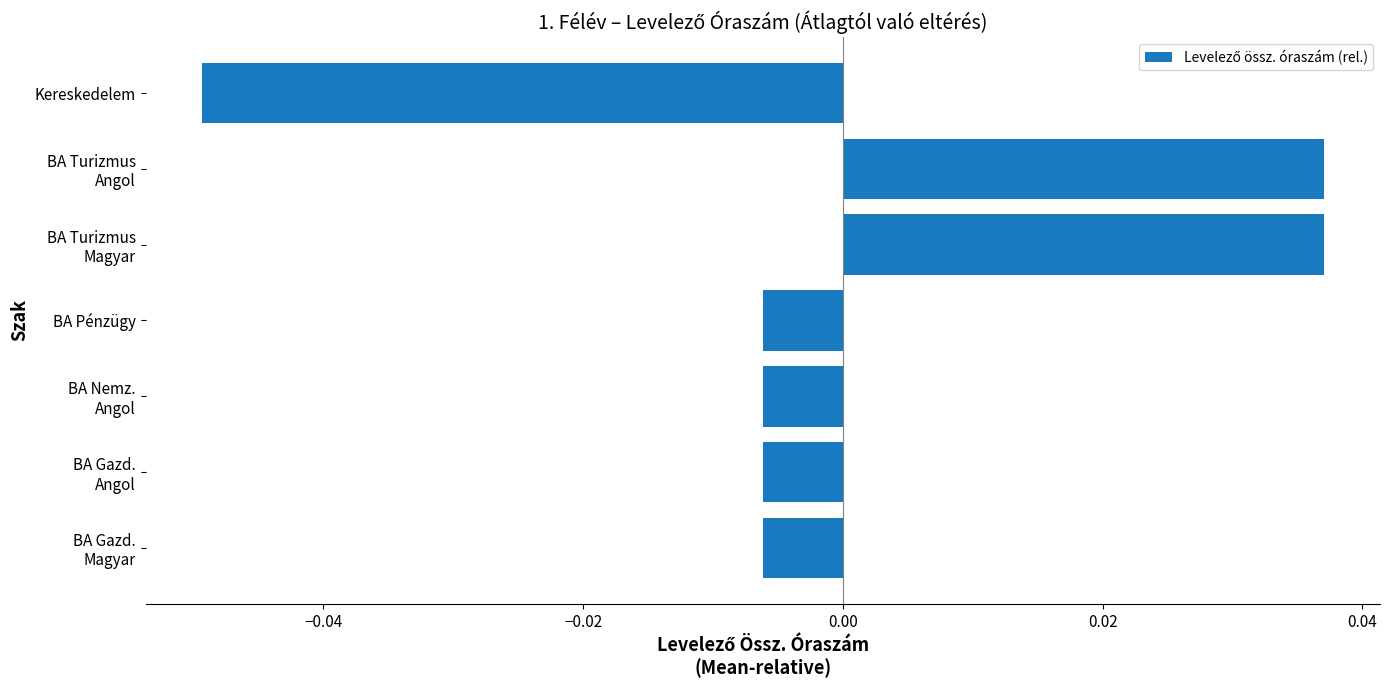

How many data points are less than 0?

5